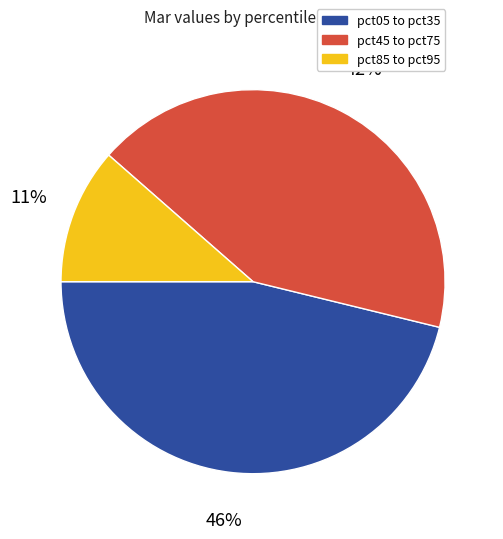

How many segments does this pie chart have?

3